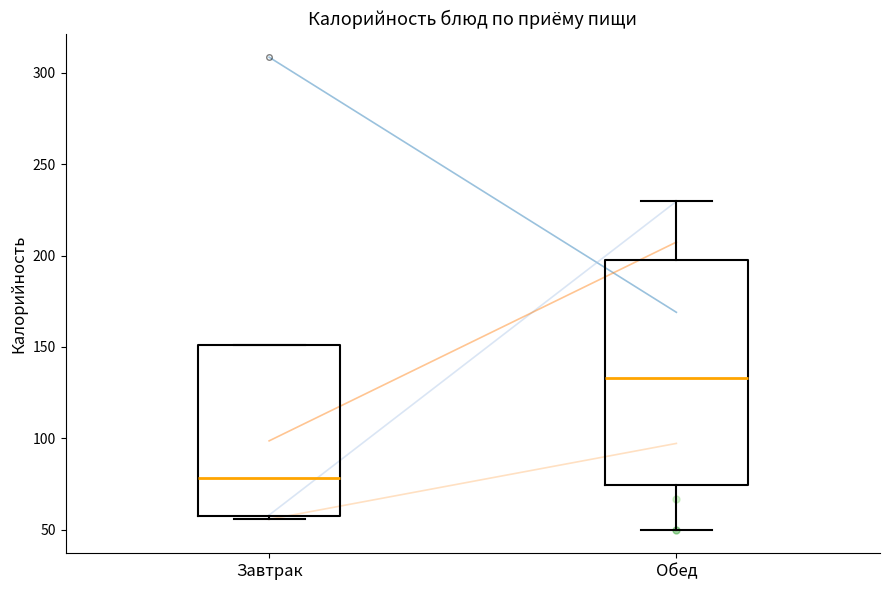

Reading left to right, read every box against the y-axis: the position of its median line, the range the box covers, and the ends of its whiskers. The values are not printed on the chart, so give them approximately, as read against the axis.

Завтрак: median 80, box 55 to 150, whiskers 55 (just below the box's lower edge) to 150
Обед: median 135, box 75 to 200, whiskers 50 to 230